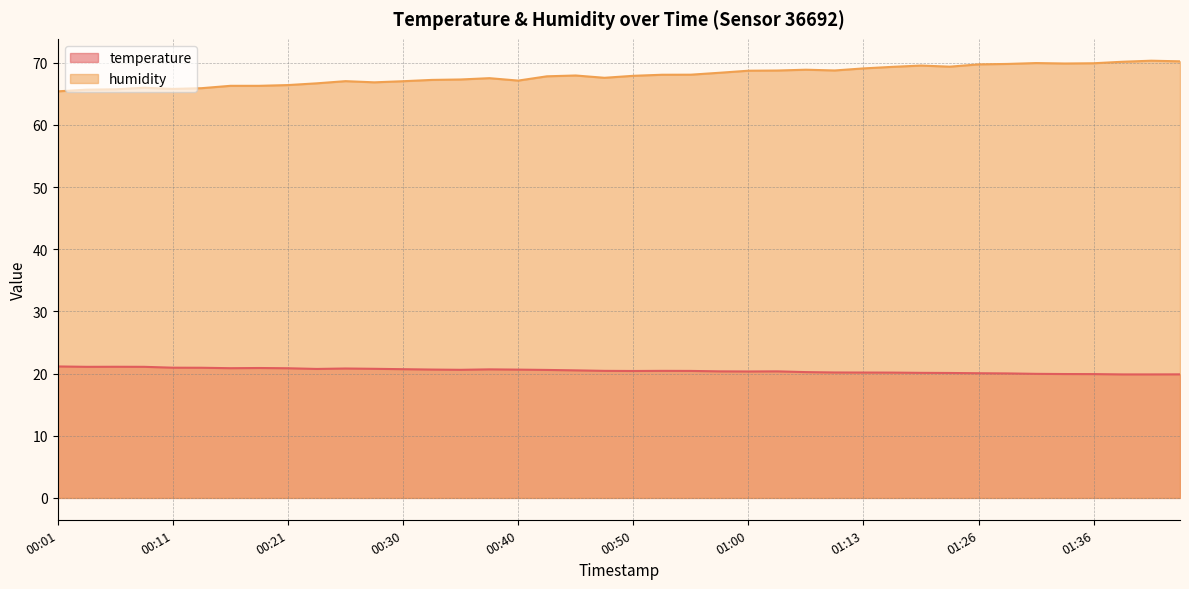

What is the maximum value for humidity?

70.3